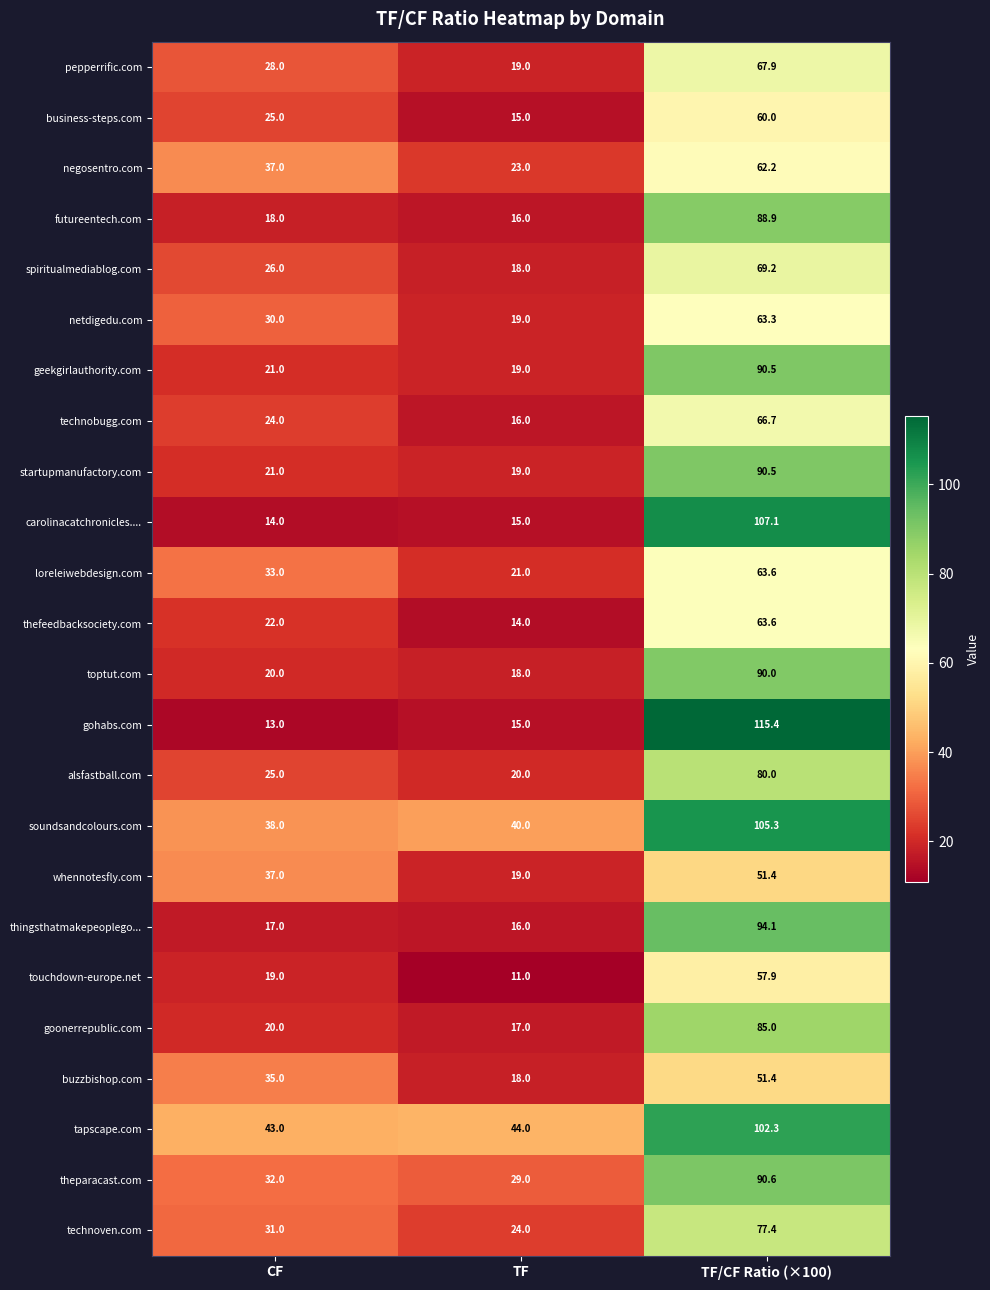

What value does the geekgirlauthority.com series have at TF/CF Ratio (×100)?

90.5